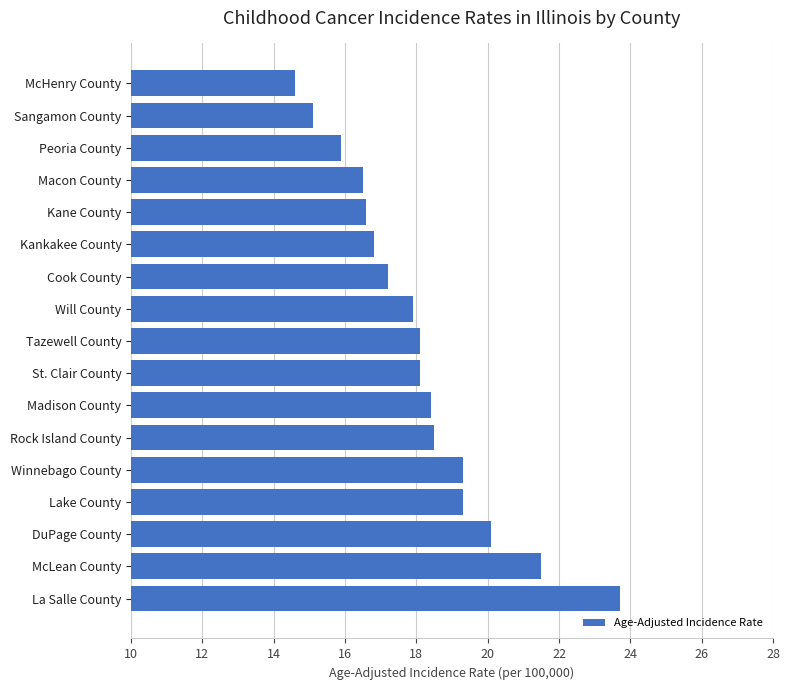

Are the bars horizontal?

Yes